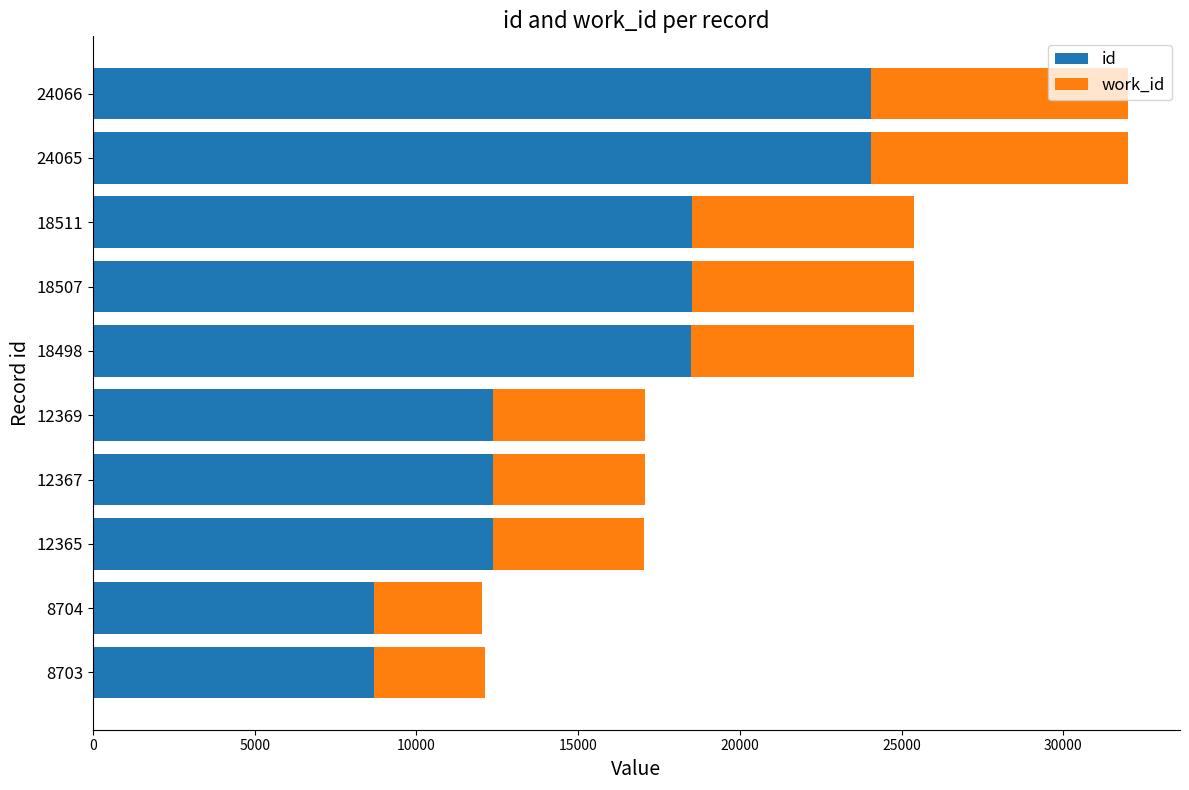

How many data points does each series have?

10